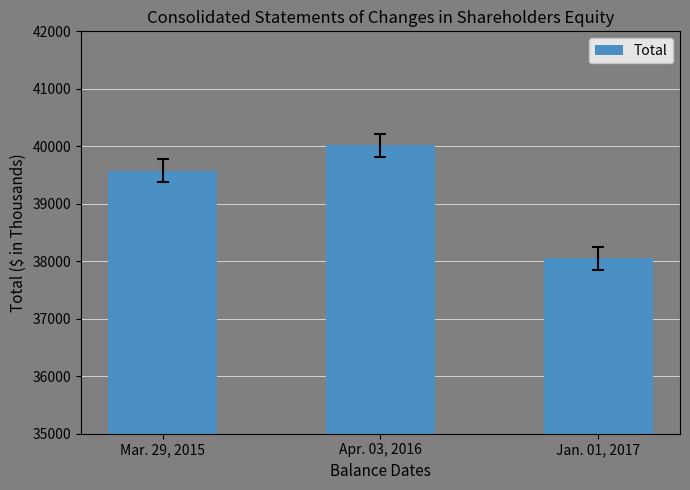

What is the difference between the maximum and minimum values?

1965